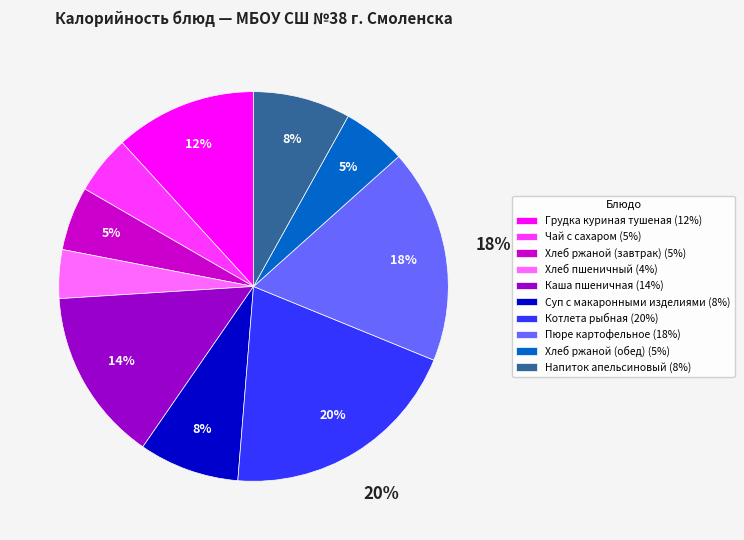

How many slices are in this pie chart?

10